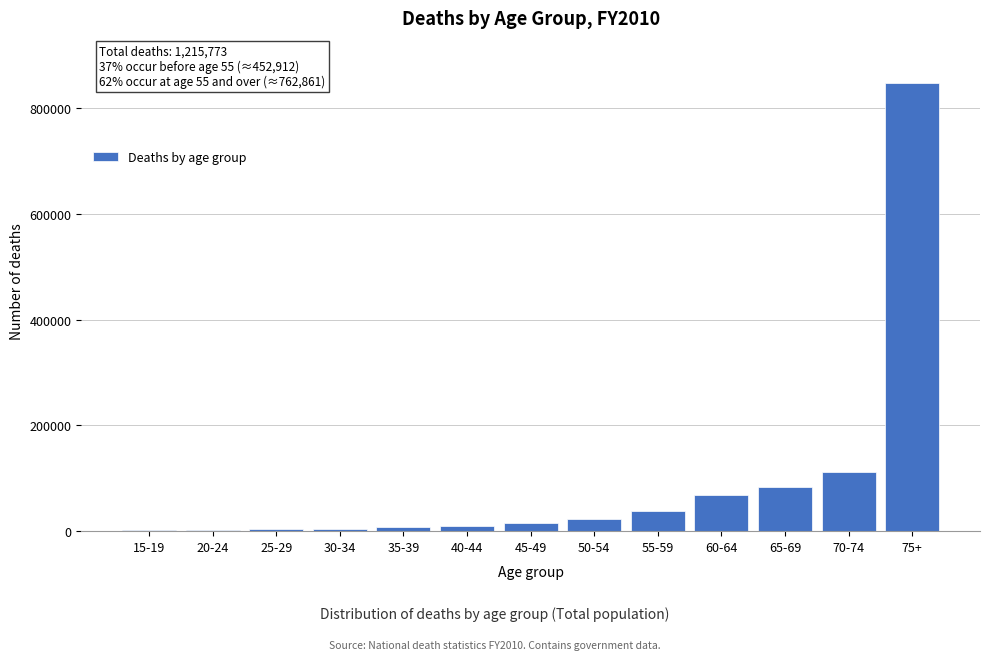

What is the sum of all values?

1215018